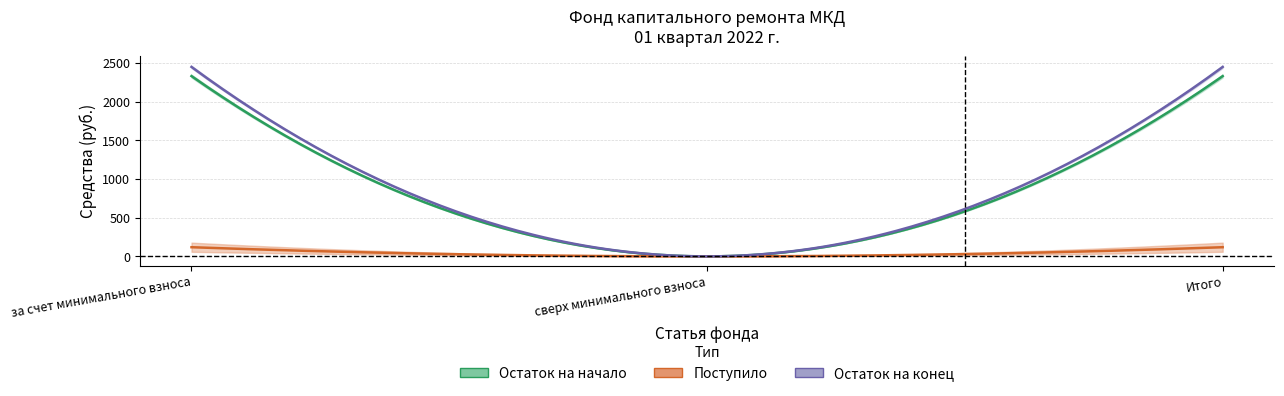

At which category is the sum across all series the highest?

за счет минимального взноса